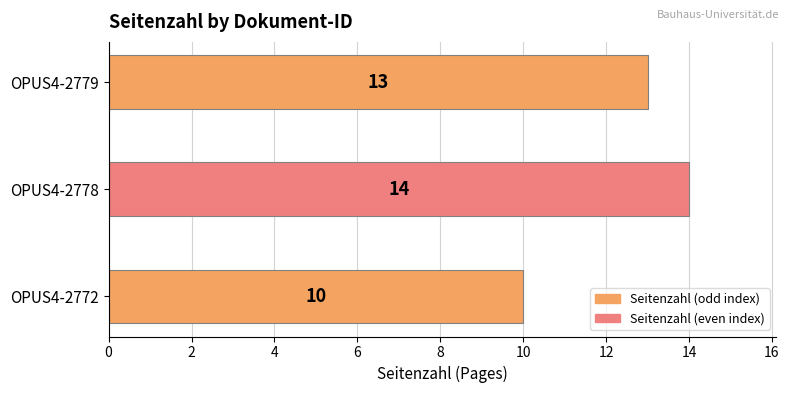

List the labels in order of value, largest first.

OPUS4-2778, OPUS4-2779, OPUS4-2772